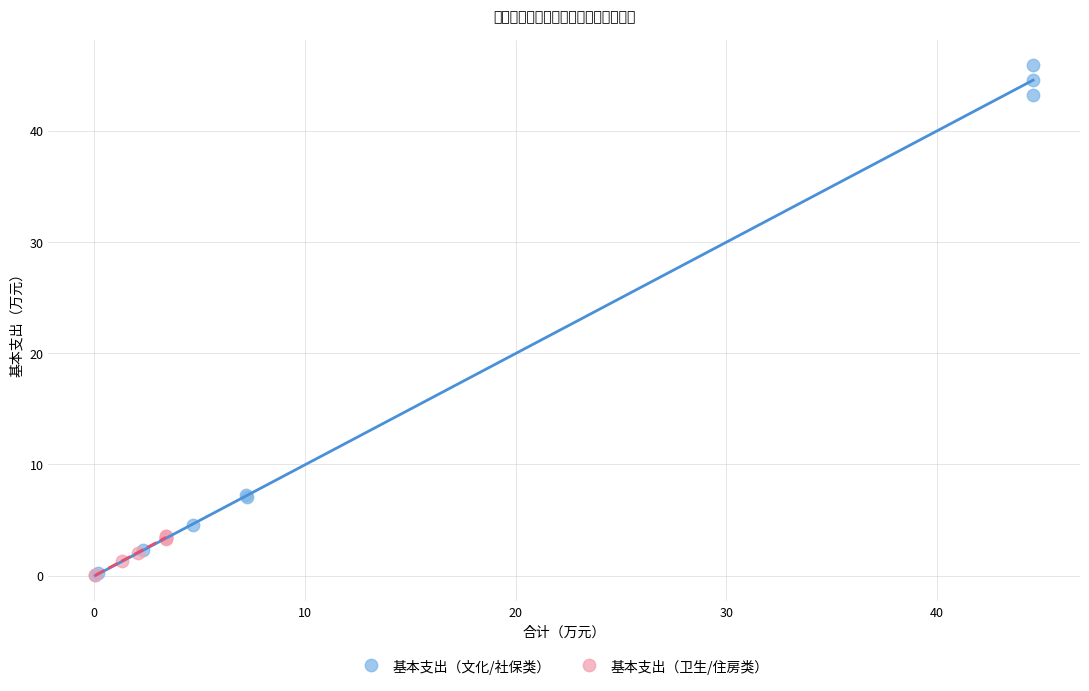

Which series reaches the maximum Y coordinate?

基本支出（文化/社保类）